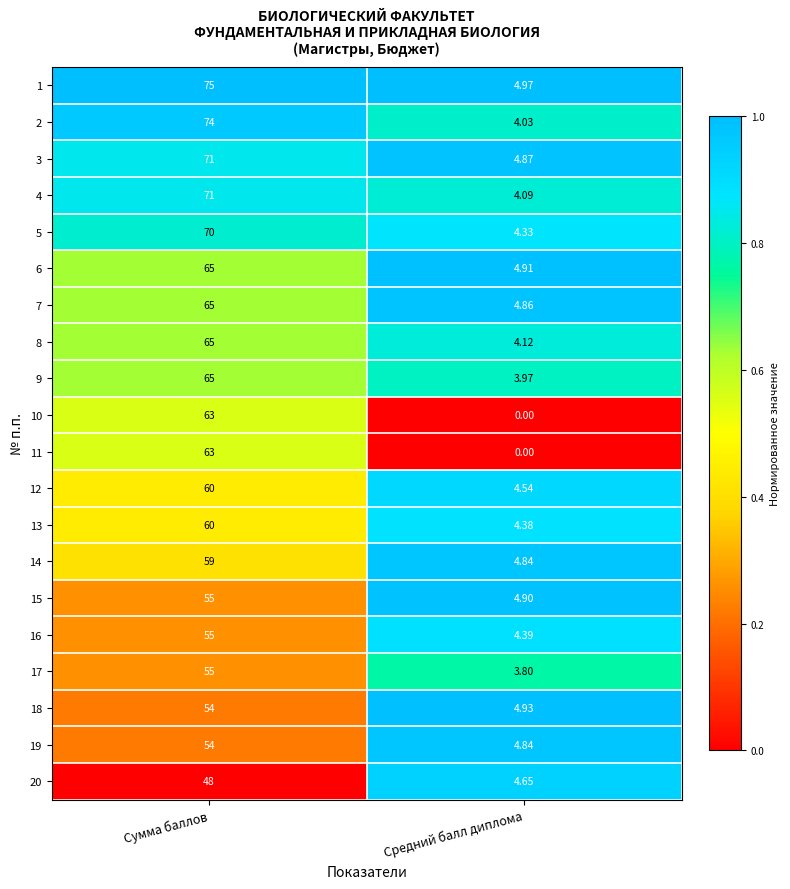

At which category is the sum across all series the highest?

Сумма баллов